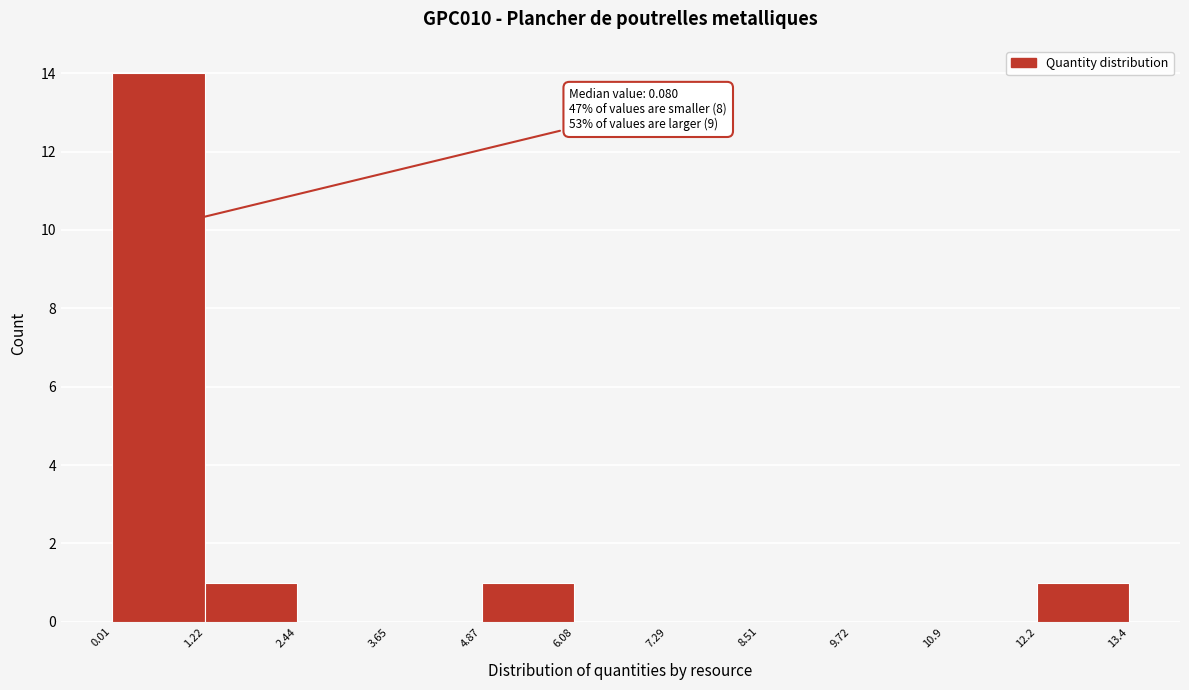

Over which range of the x-axis is the bar tallest?

0.01 to 1.22